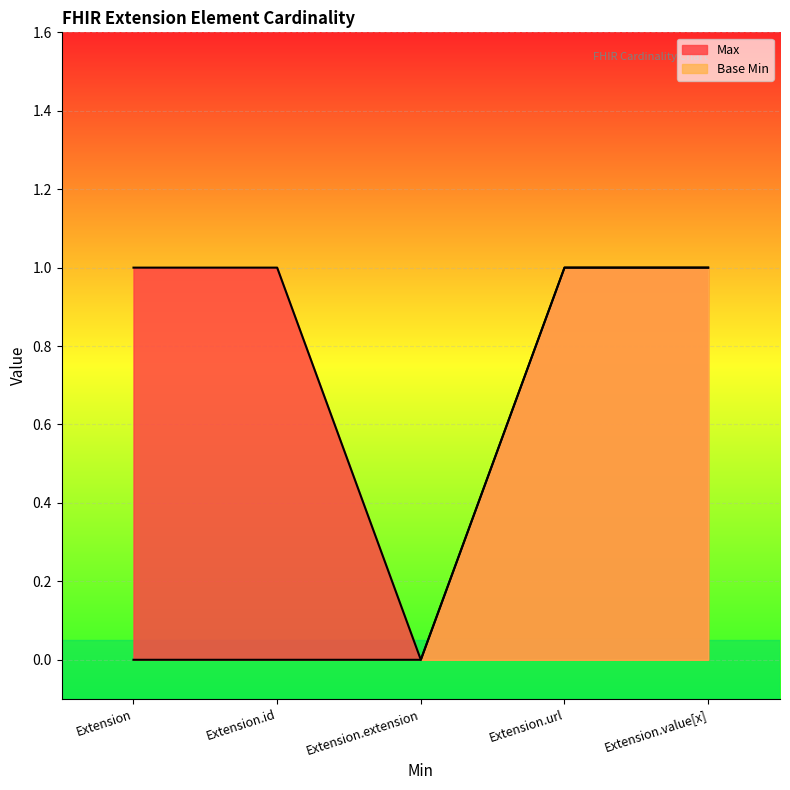

The Base Min series shows 1 at Extension.value[x]. True or false?

True